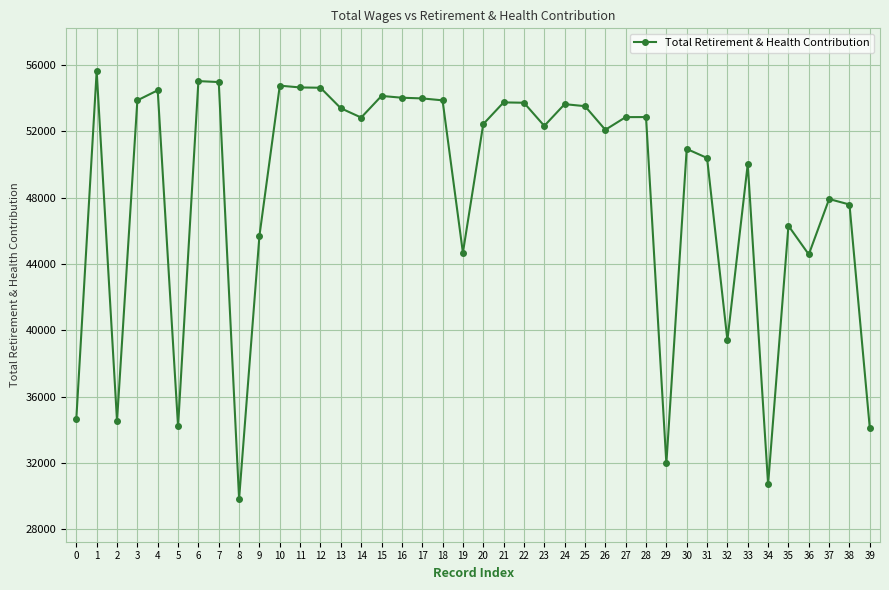

At which category does the chart reach its peak across all series?

1